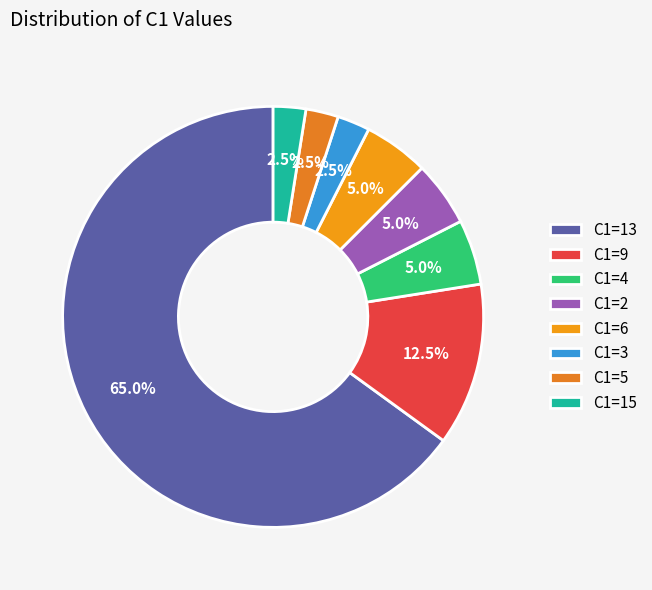

How many segments does this pie chart have?

8